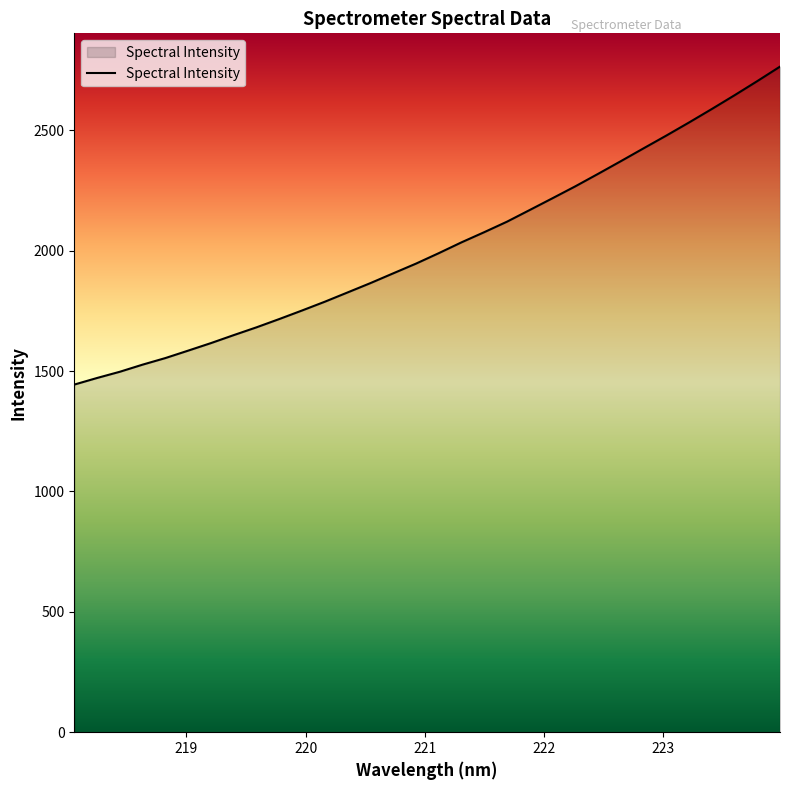

What is the greatest value displayed?

2764.2